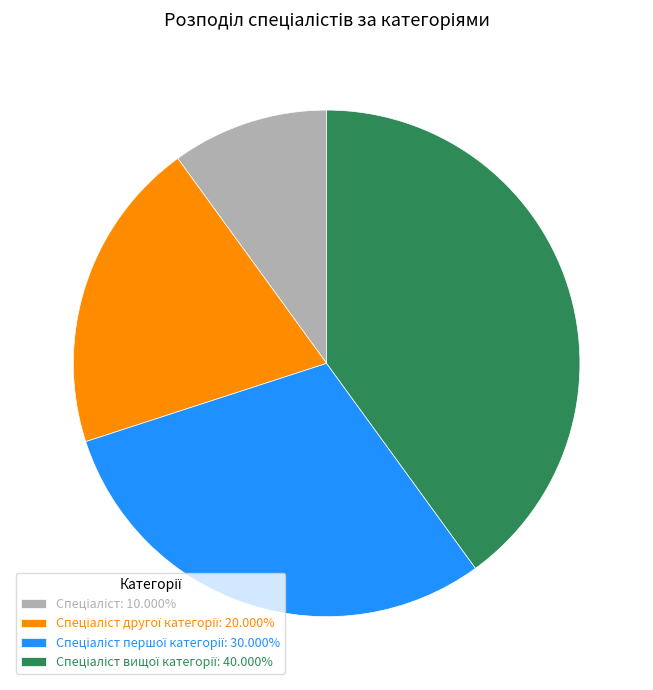

Is there any slice that represents more than half of the pie?

No